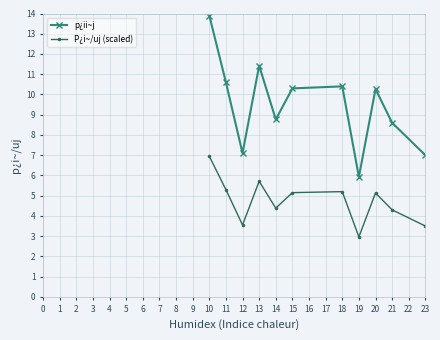

What is the difference between the second highest and minimum values in the p¿ii~j series?

8.0